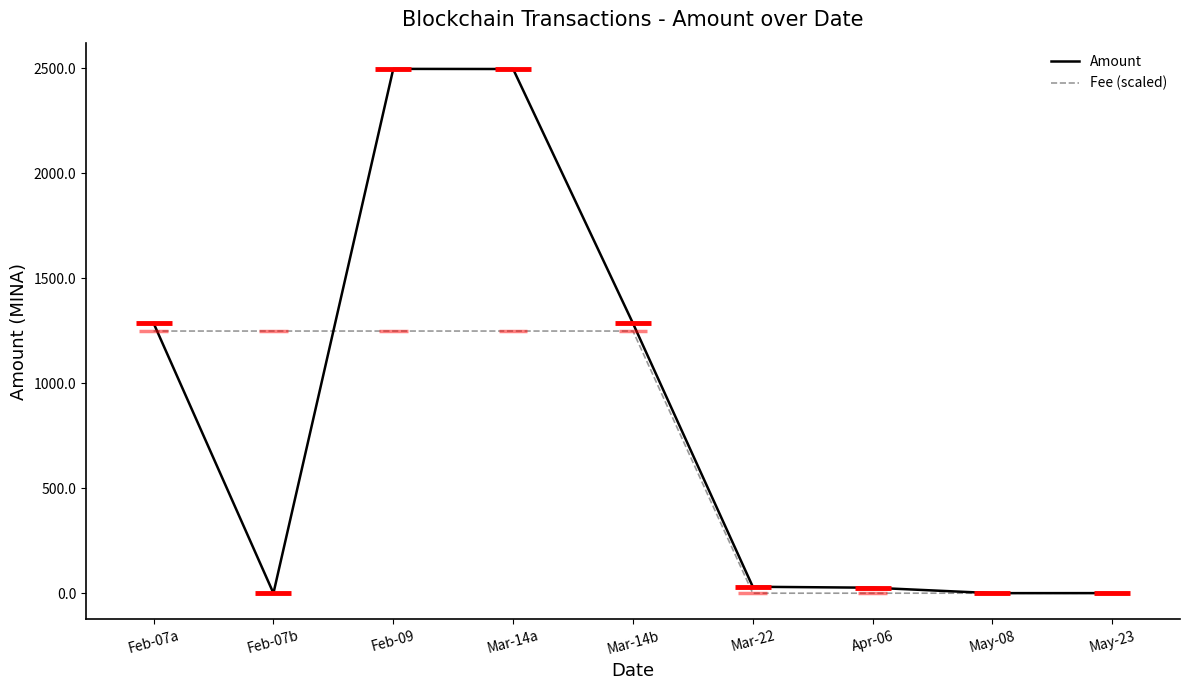

How many values in the Amount series exceed 30?

5